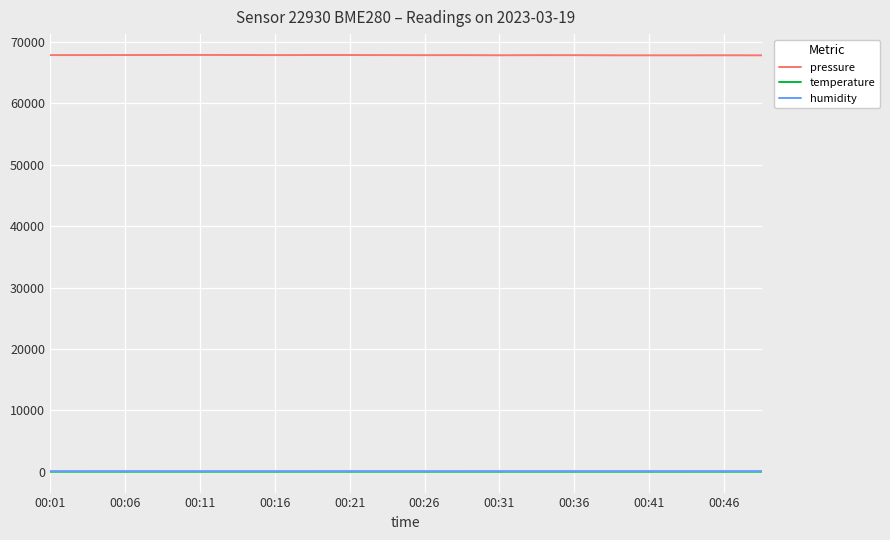

At how many categories does at least one series exceed 48284?

20